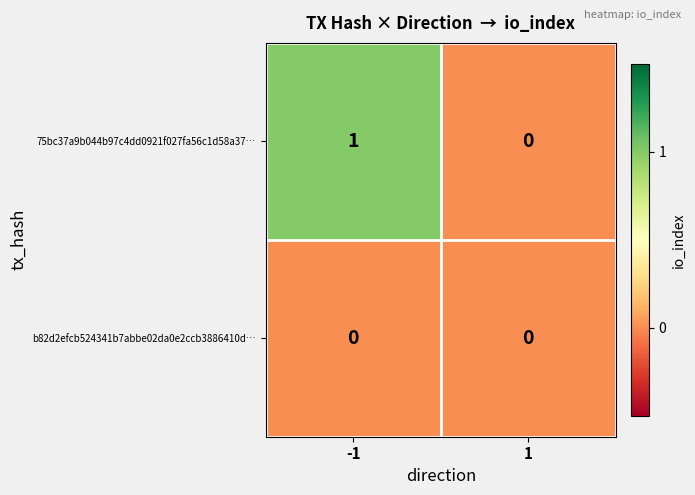

Rank the series at -1 from highest to lowest value.

75bc37a9b044b97c4dd0921f027fa56c1d58a37…, b82d2efcb524341b7abbe02da0e2ccb3886410d…